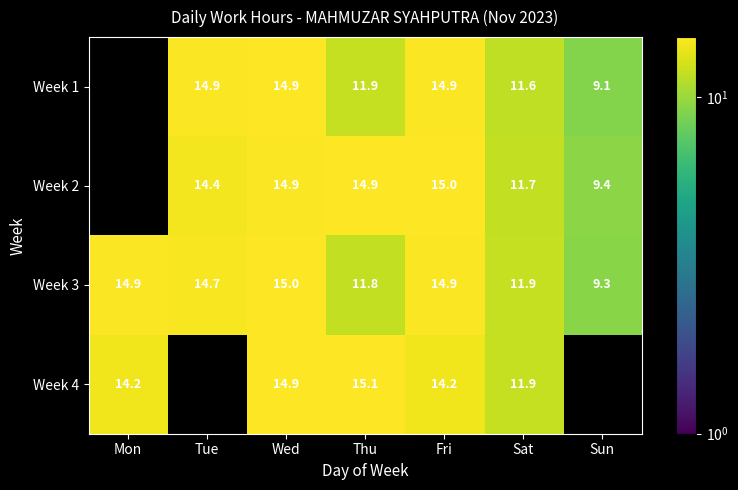

What is the sum of the Week 1 values at Tue and Wed?

29.8